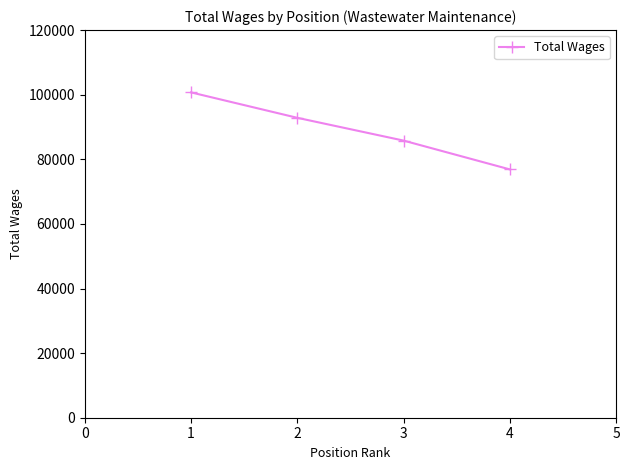

How many distinct data groups are displayed?

1